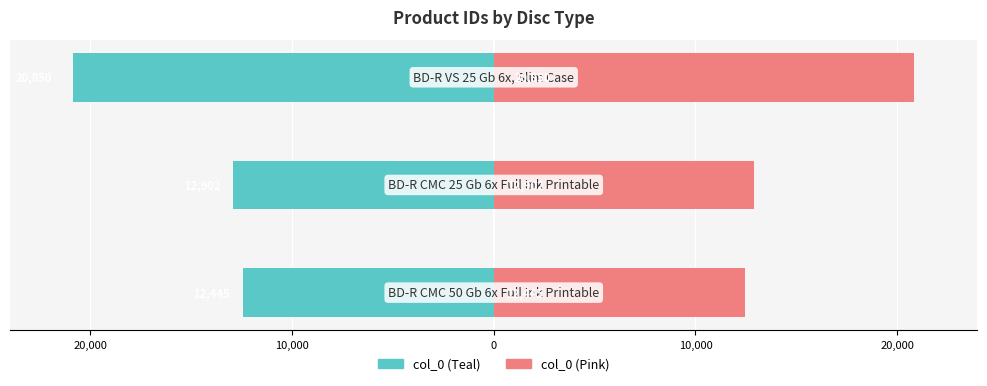

What is the minimum value for col_0 (Right)?

12445